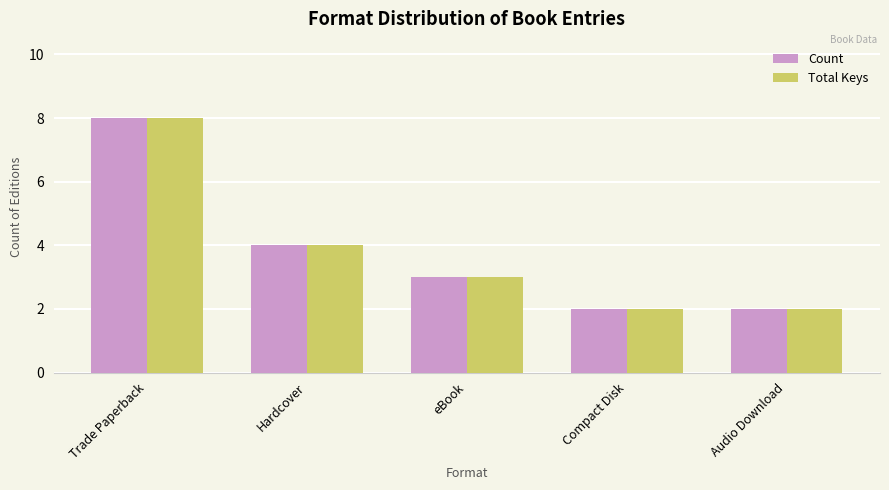

What is the total value across all series at Compact Disk?

4